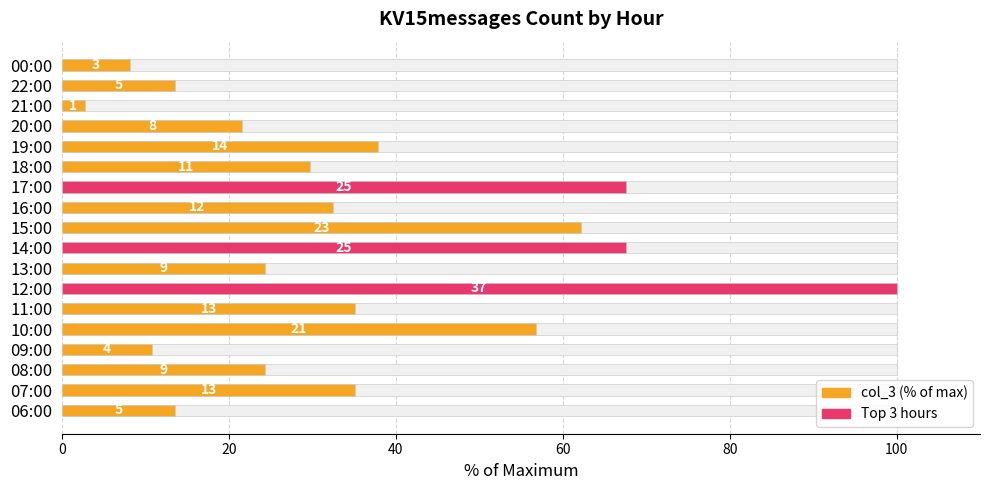

Are the bars horizontal?

Yes